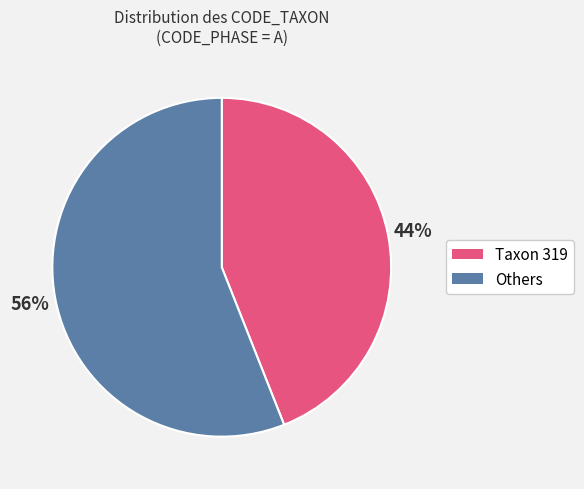

To the nearest percent, what is the average slice percentage?

50%